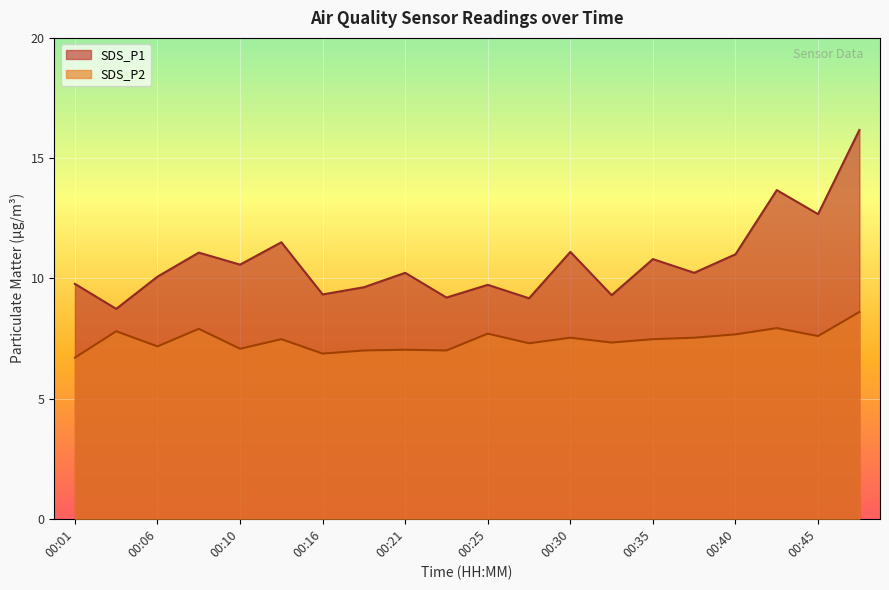

Where is SDS_P2 nearest to the value 7?

00:18